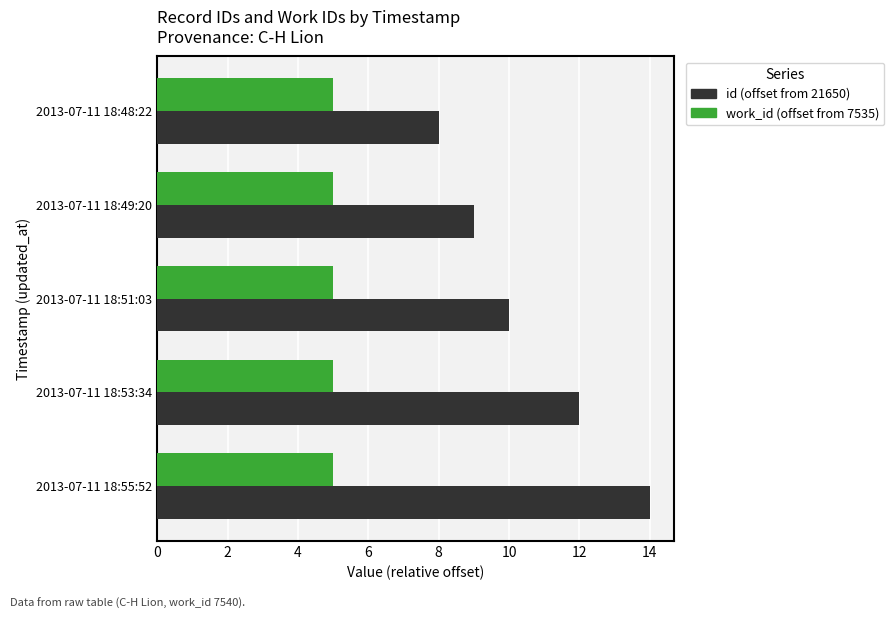

What is the average value of the work_id (offset from 7535) series?

5